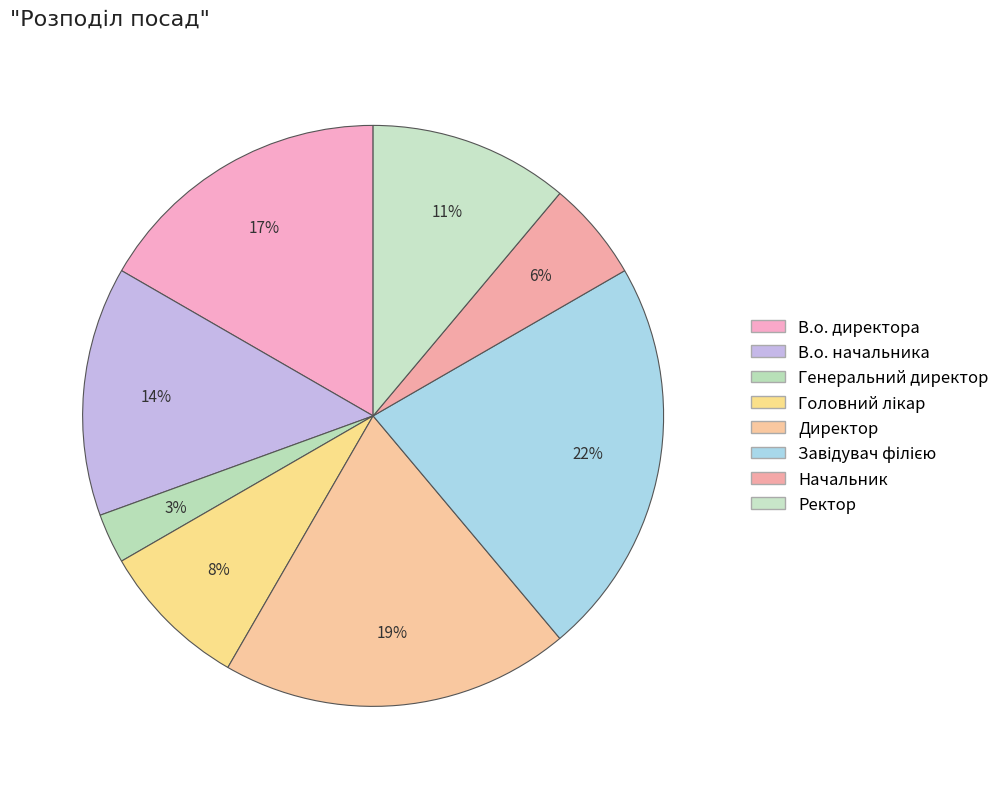

Is Головний лікар the majority of the pie?

No